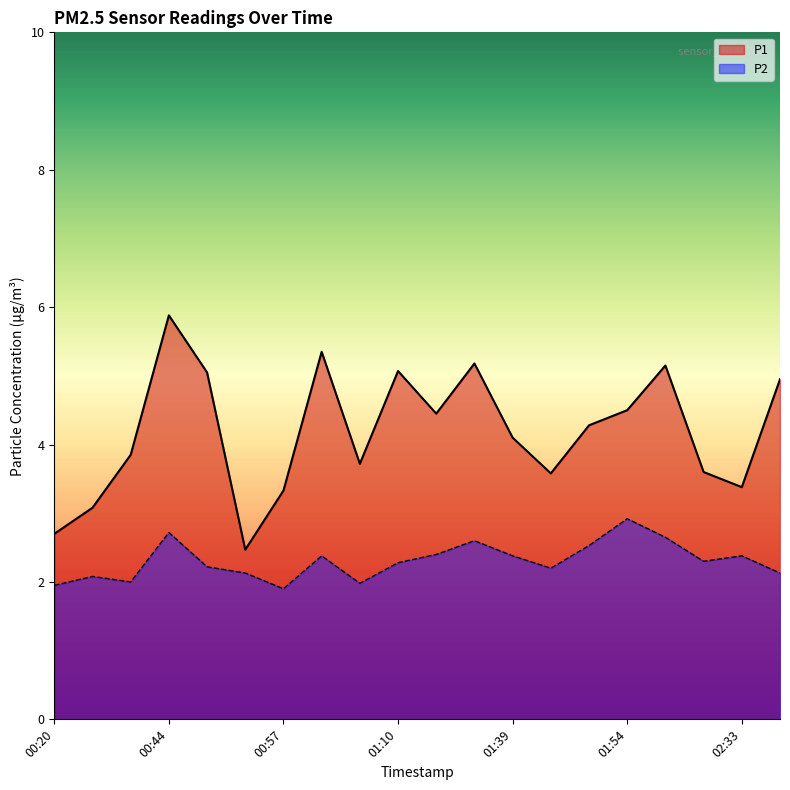

Reading right to left, list all the values displayed in this chart.

P1: 02:45=5.0	02:33=3.4	02:17=3.6	02:05=5.2	01:54=4.5	01:51=4.3	01:48=3.6	01:39=4.1	01:28=5.2	01:20=4.5	01:10=5.1	01:04=3.7	01:00=5.3	00:57=3.3	00:53=2.5	00:47=5.0	00:44=5.9	00:26=3.9	00:23=3.1	00:20=2.7
P2: 02:45=2.1	02:33=2.4	02:17=2.3	02:05=2.6	01:54=2.9	01:51=2.5	01:48=2.2	01:39=2.4	01:28=2.6	01:20=2.4	01:10=2.3	01:04=2.0	01:00=2.4	00:57=1.9	00:53=2.1	00:47=2.2	00:44=2.7	00:26=2.0	00:23=2.1	00:20=1.9